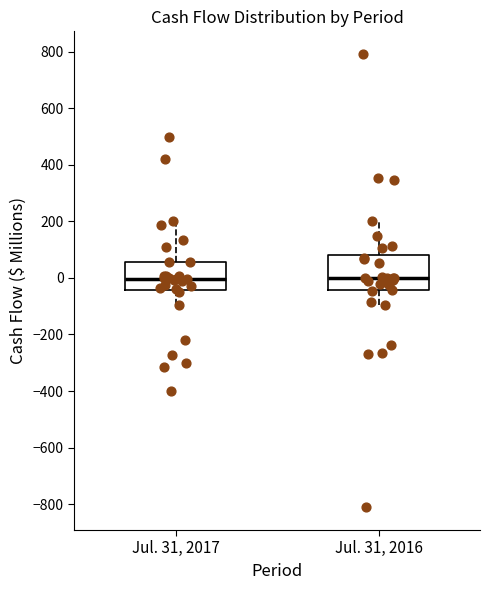

Reading left to right, read every box against the y-axis: the position of its median line, the range the box covers, and the ends of its whiskers. The values are not printed on the chart, so give them approximately, as read against the axis.

Jul. 31, 2017: median 0, box -40 to 60, whiskers -100 to 200
Jul. 31, 2016: median 0, box -40 to 80, whiskers -100 to 200